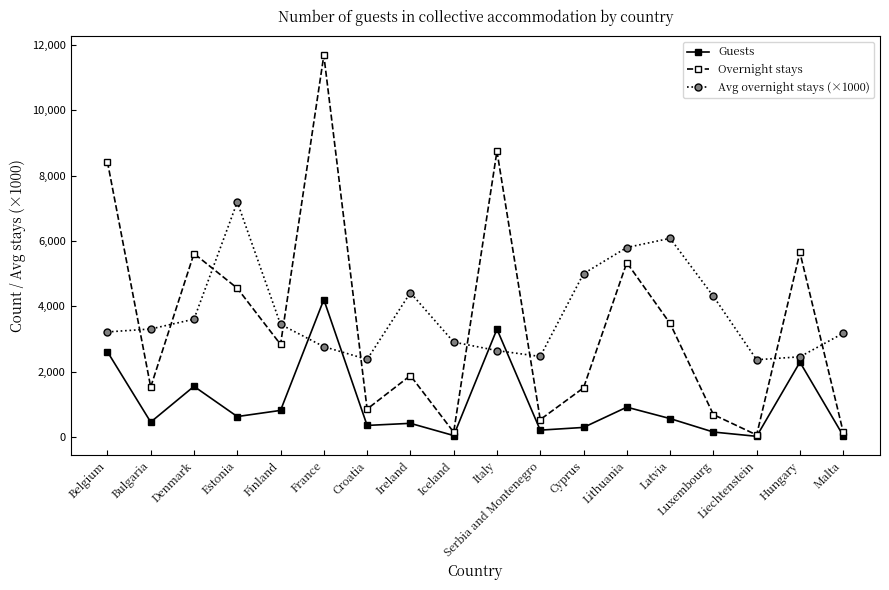

Where is the first local maximum for Guests?

Denmark